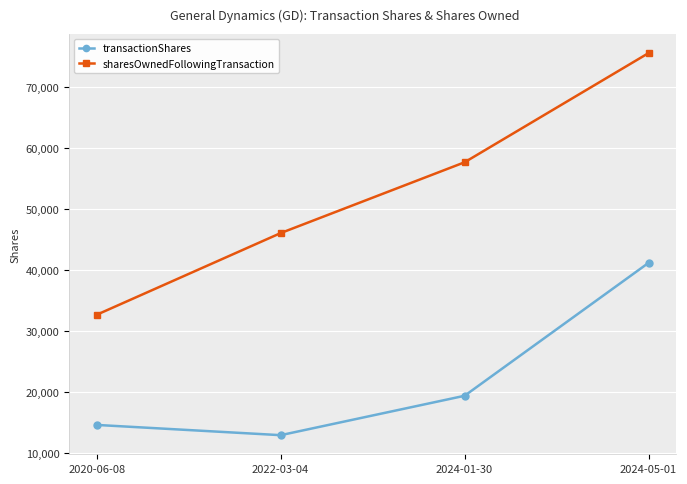

At which label does sharesOwnedFollowingTransaction reach its peak?

2024-05-01